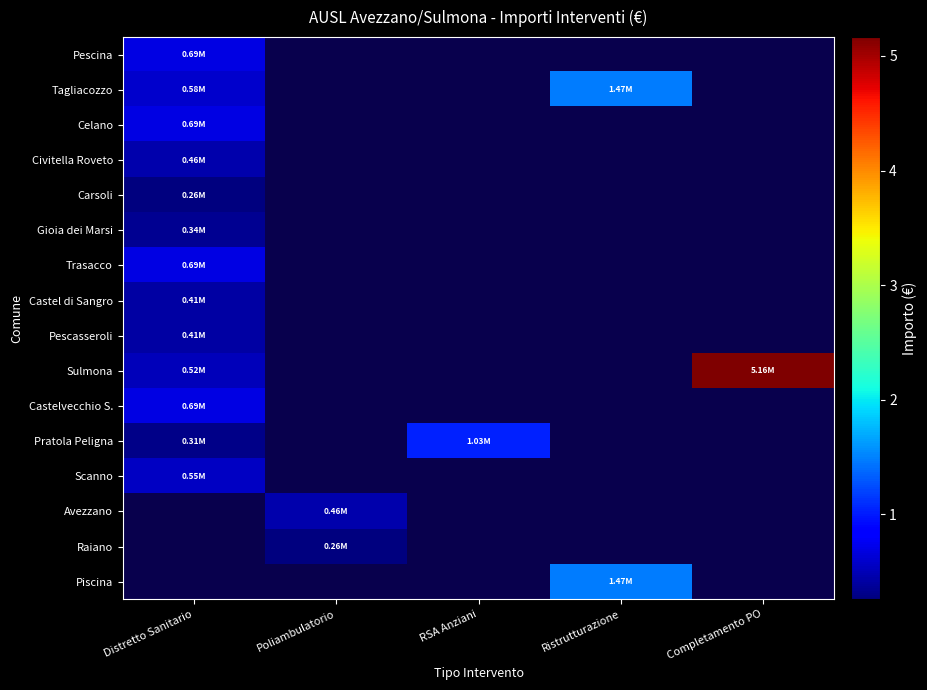

At how many categories does at least one series exceed 4611087?

1